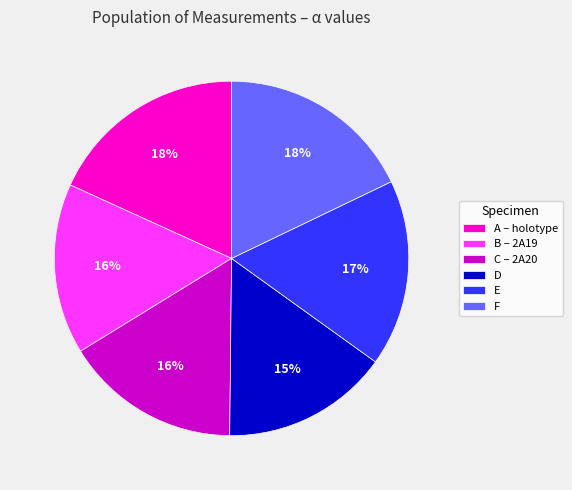

Is there any slice that represents more than half of the pie?

No